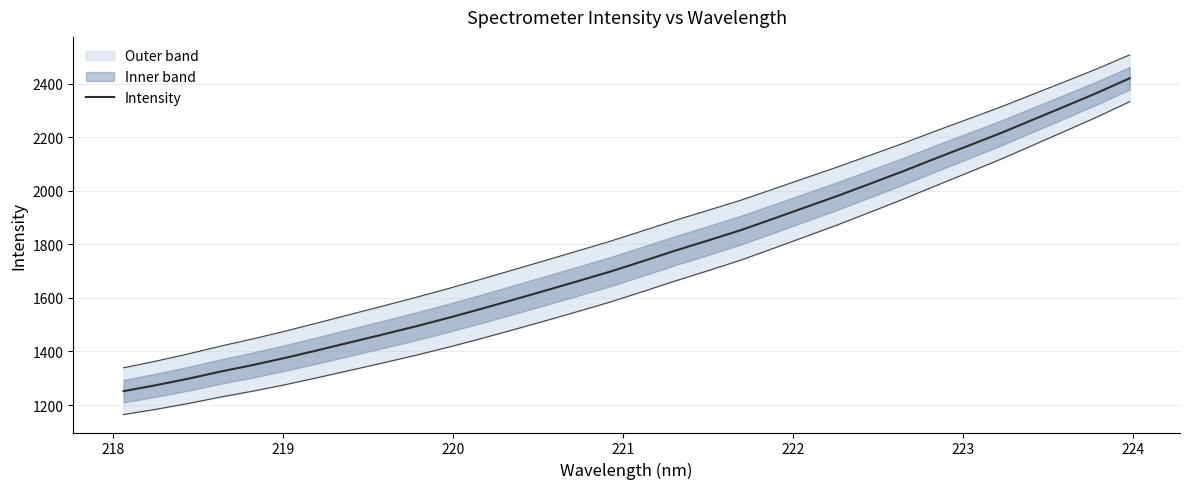

What is the minimum value for Intensity?

1251.8